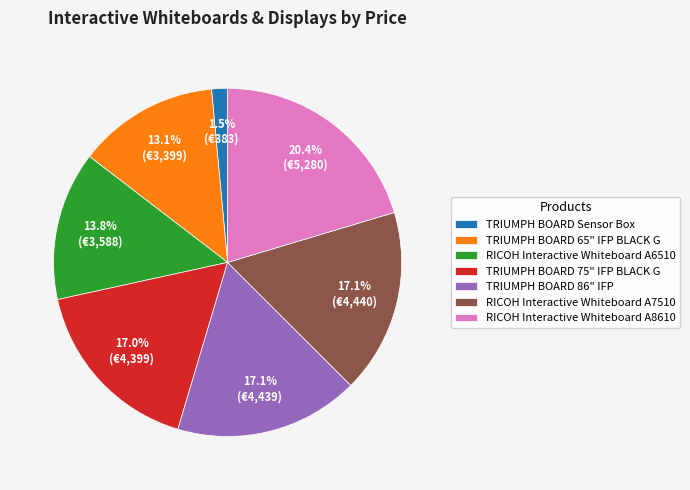

Is TRIUMPH BOARD 86" IFP the majority of the pie?

No